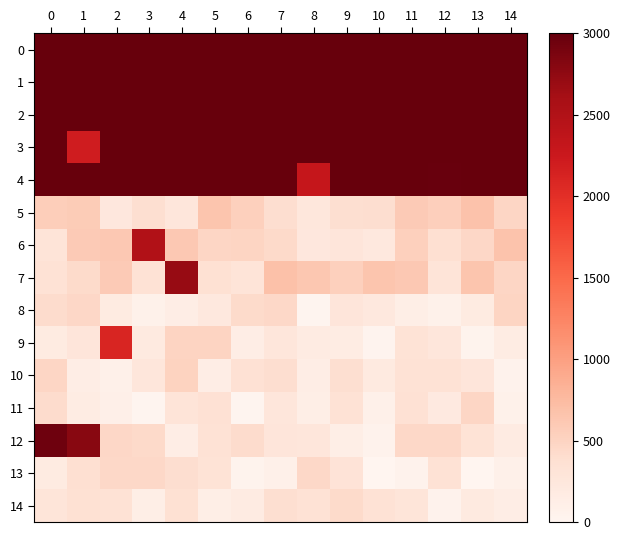

Count the number of categories in the chart.

15